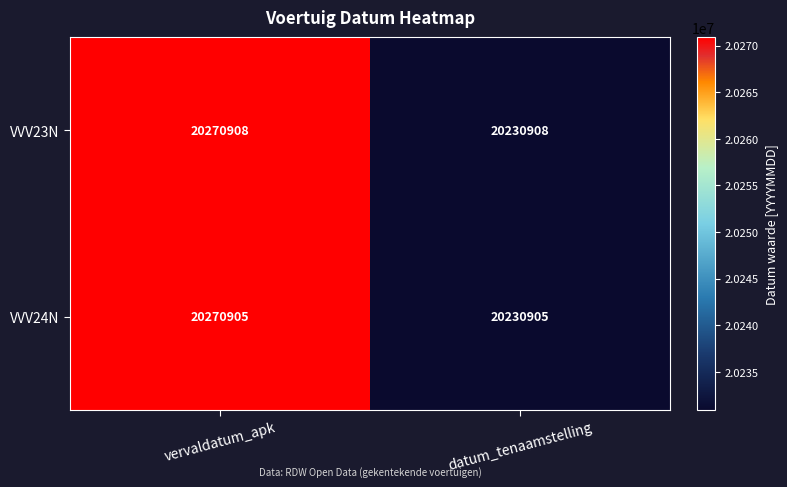

What is the greatest value displayed?

20270908